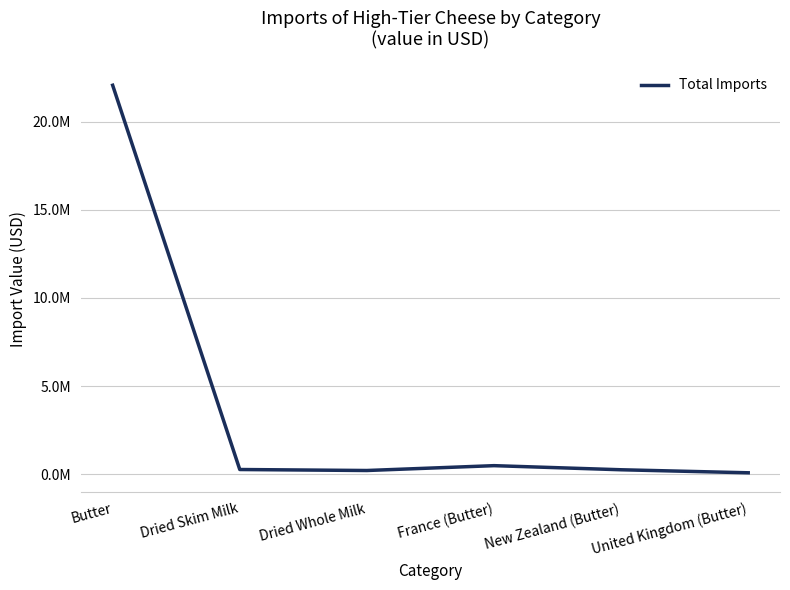

What position from the right is Butter?

6